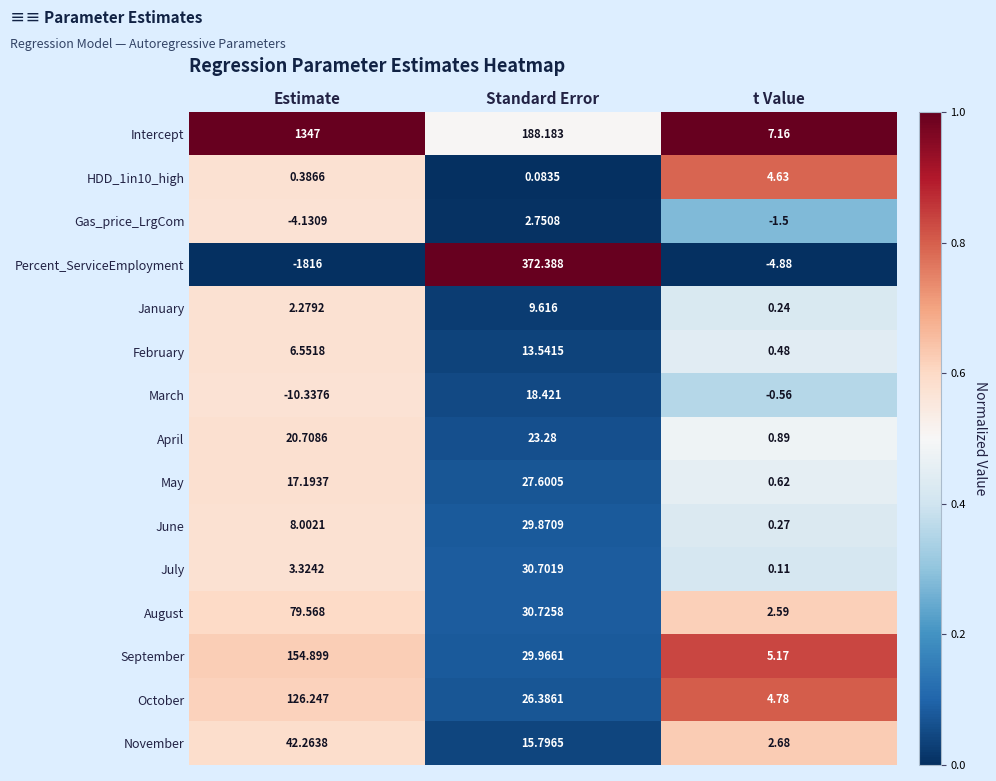

What is the maximum value shown in the chart?

1347.0